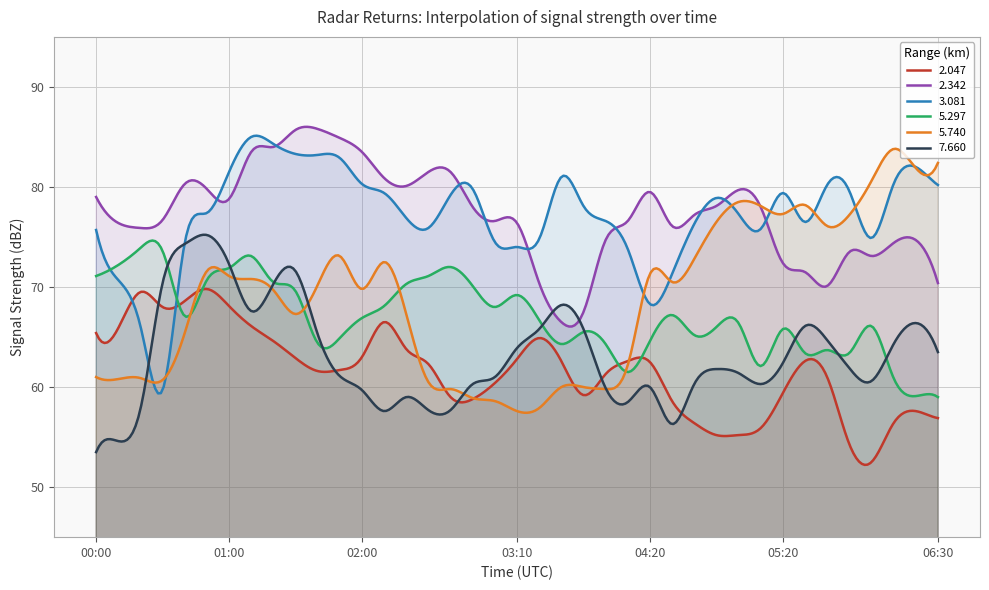

Reading left to right, extract all data points from this chart.

2.047: 00:00=65.4	00:10=65.9	00:20=69.5	00:30=68.0	00:40=68.6	00:50=69.8	01:00=68.1	01:10=66.1	01:20=64.6	01:30=62.9	01:40=61.6	01:50=61.7	02:00=63.0	02:10=66.5	02:20=63.8	02:30=62.3	02:40=59.0	02:50=58.8	03:00=60.4	03:10=62.8	03:20=64.9	03:30=62.6	03:40=59.2	04:00=61.3	04:10=62.6	04:20=62.5	04:30=58.6	04:40=56.4	04:50=55.2	05:00=55.2	05:10=55.9	05:20=59.4	05:30=62.6	05:40=61.0	05:50=54.3	06:00=52.5	06:10=56.4	06:20=57.6	06:30=56.9
2.342: 00:00=79.0	00:10=76.4	00:20=75.9	00:30=76.7	00:40=80.3	00:50=79.8	01:00=78.8	01:10=83.5	01:20=84.0	01:30=85.7	01:40=85.8	01:50=84.9	02:00=83.5	02:10=80.9	02:20=80.1	02:30=81.5	02:40=81.5	02:50=78.0	03:00=76.6	03:10=76.4	03:20=70.4	03:30=66.5	03:40=67.5	04:00=74.7	04:10=76.6	04:20=79.5	04:30=76.1	04:40=77.2	04:50=78.1	05:00=79.7	05:10=78.0	05:20=72.4	05:30=71.5	05:40=70.1	05:50=73.5	06:00=73.1	06:10=74.4	06:20=74.7	06:30=70.4
3.081: 00:00=75.7	00:10=70.7	00:20=66.1	00:30=59.7	00:40=74.4	00:50=77.4	01:00=81.5	01:10=85.0	01:20=84.3	01:30=83.3	01:40=83.2	01:50=82.9	02:00=80.3	02:10=79.4	02:20=76.9	02:30=75.9	02:40=79.2	02:50=79.8	03:00=74.5	03:10=74.0	03:20=74.8	03:30=81.0	03:40=78.1	04:00=76.6	04:10=73.8	04:20=68.3	04:30=71.3	04:40=76.3	04:50=78.9	05:00=77.3	05:10=75.8	05:20=79.4	05:30=76.5	05:40=80.2	05:50=79.6	06:00=74.9	06:10=80.3	06:20=82.0	06:30=80.2
5.297: 00:00=71.1	00:10=72.2	00:20=73.9	00:30=73.6	00:40=67.1	00:50=70.7	01:00=71.9	01:10=73.1	01:20=70.5	01:30=69.6	01:40=64.4	01:50=64.9	02:00=66.9	02:10=68.1	02:20=70.3	02:30=71.1	02:40=72.0	02:50=70.1	03:00=68.0	03:10=69.2	03:20=66.7	03:30=64.3	03:40=65.5	04:00=64.3	04:10=61.5	04:20=64.6	04:30=67.2	04:40=65.2	04:50=66.0	05:00=66.4	05:10=62.1	05:20=65.8	05:30=63.4	05:40=63.7	05:50=63.4	06:00=66.1	06:10=60.9	06:20=59.1	06:30=59.0
5.740: 00:00=61.0	00:10=60.8	00:20=60.9	00:30=60.7	00:40=65.4	00:50=71.6	01:00=71.1	01:10=70.8	01:20=69.7	01:30=67.3	01:40=70.2	01:50=73.1	02:00=69.8	02:10=72.5	02:20=67.3	02:30=60.5	02:40=59.8	02:50=58.9	03:00=58.6	03:10=57.6	03:20=57.9	03:30=60.0	03:40=60.0	04:00=59.8	04:10=62.2	04:20=71.3	04:30=70.5	04:40=72.8	04:50=76.5	05:00=78.5	05:10=78.1	05:20=77.3	05:30=78.2	05:40=76.1	05:50=77.2	06:00=80.6	06:10=83.8	06:20=81.9	06:30=82.4
7.660: 00:00=53.5	00:10=54.6	00:20=57.8	00:30=70.4	00:40=74.3	00:50=75.2	01:00=72.3	01:10=67.6	01:20=70.3	01:30=71.6	01:40=65.3	01:50=61.1	02:00=59.7	02:10=57.6	02:20=59.0	02:30=57.7	02:40=57.7	02:50=60.3	03:00=61.0	03:10=63.9	03:20=65.8	03:30=68.2	03:40=65.8	04:00=59.9	04:10=58.5	04:20=60.0	04:30=56.3	04:40=60.3	04:50=61.8	05:00=61.4	05:10=60.3	05:20=62.4	05:30=66.1	05:40=64.7	05:50=61.9	06:00=60.6	06:10=64.3	06:20=66.4	06:30=63.5